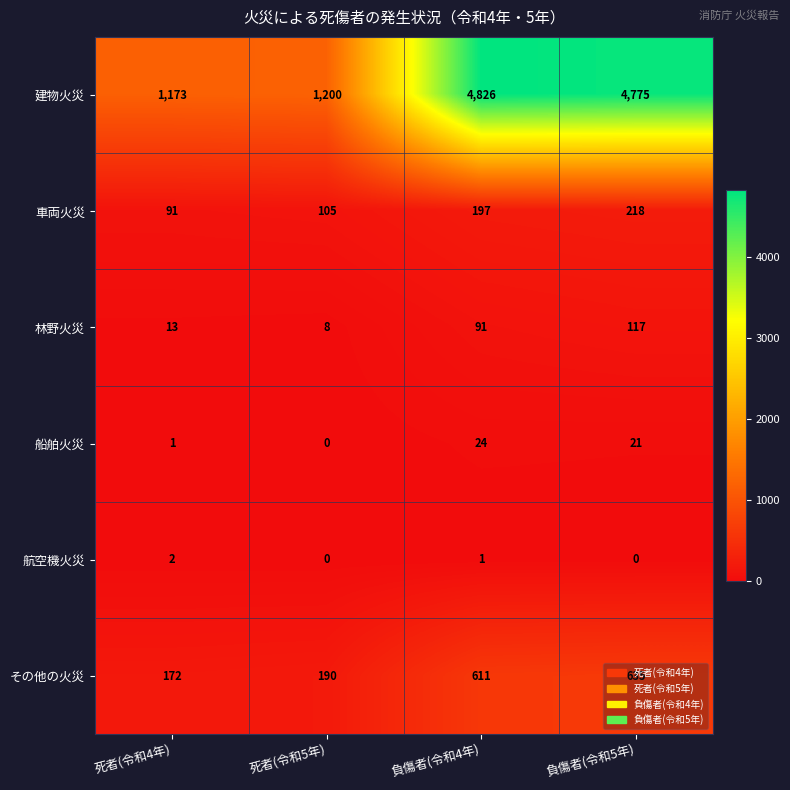

Count the number of categories in the chart.

4